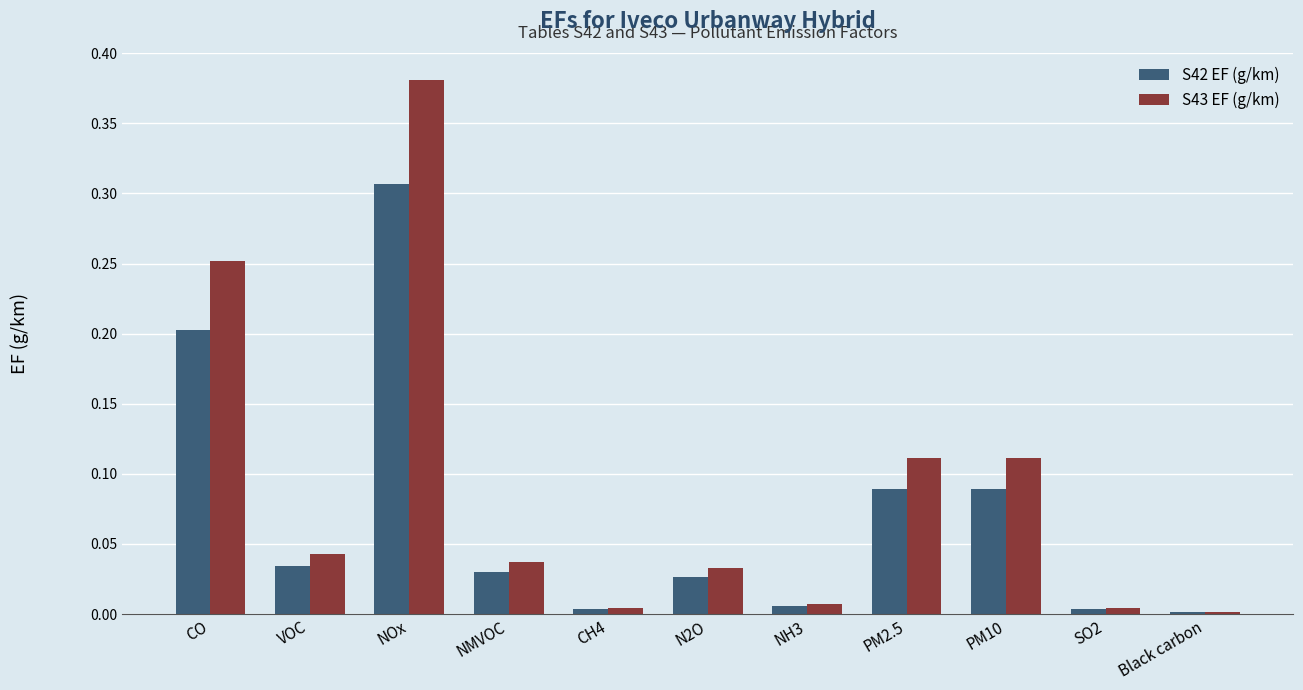

Which series has the largest total across all categories?

S43 EF (g/km)